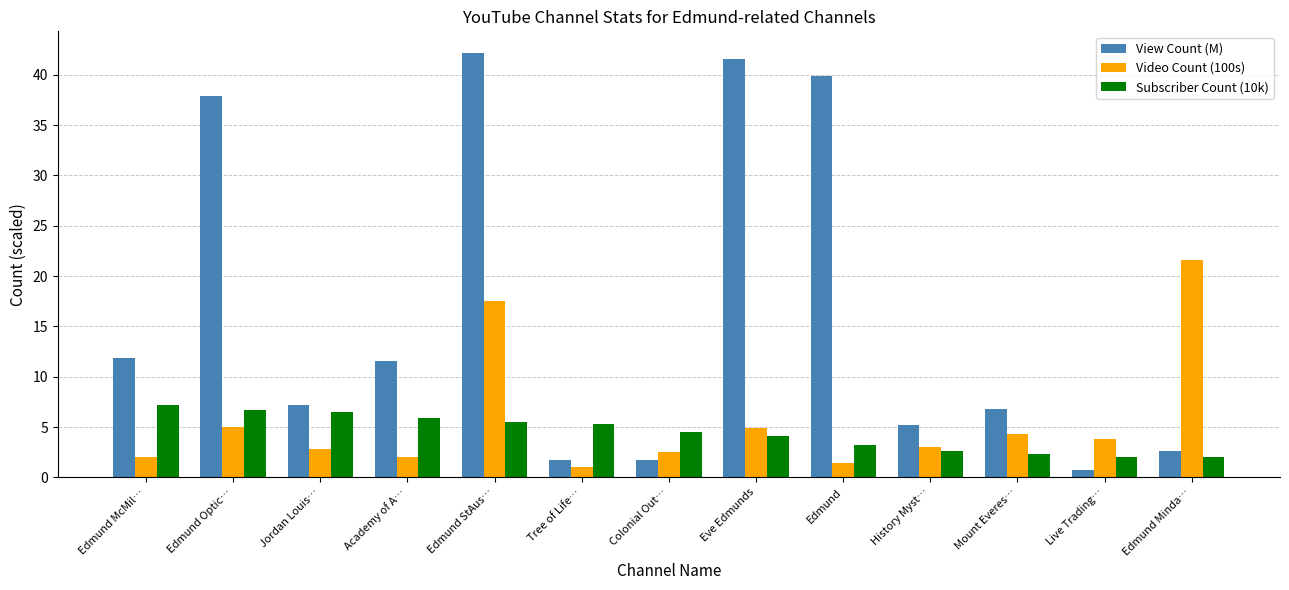

List the series in order of their peak value, lowest first.

Subscriber Count (10k), Video Count (100s), View Count (M)